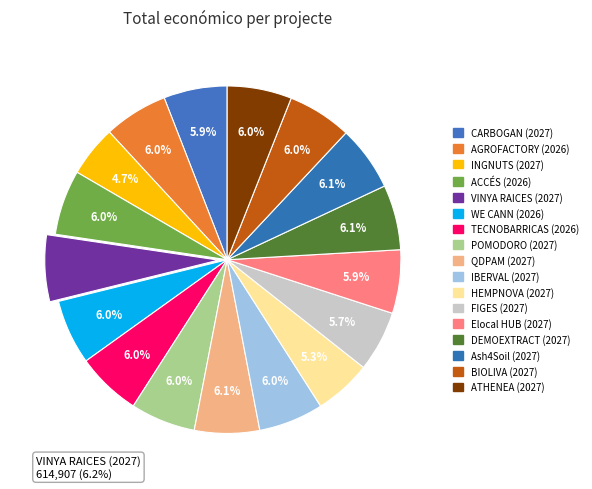

To the nearest percent, what percentage of the pie is QDPAM (2027)?

6%